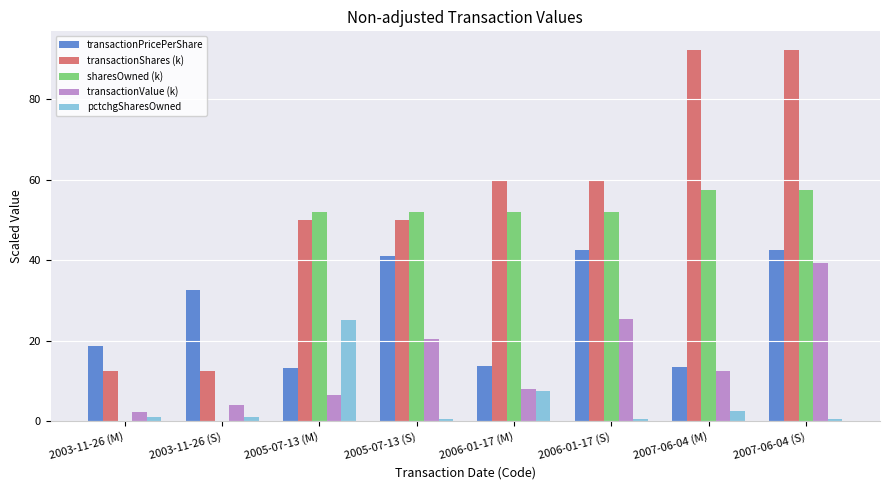

What is the sum of the transactionShares (k) values at 2007-06-04 (M) and 2006-01-17 (M)?

152.0